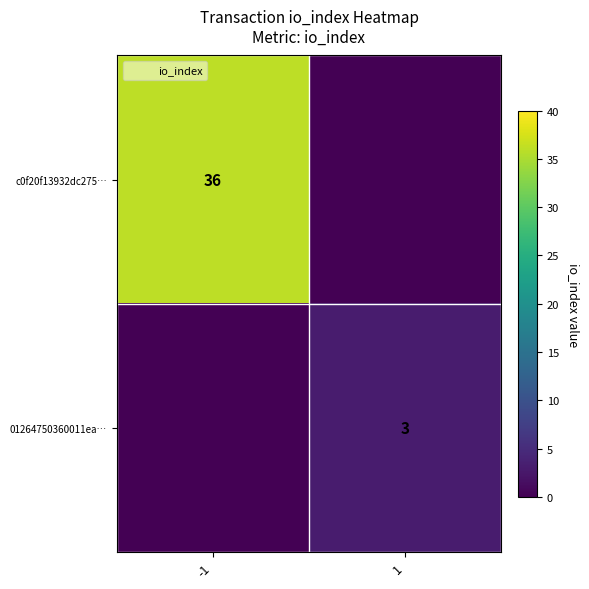

How many positive values does the 01264750360011ea… series have?

1